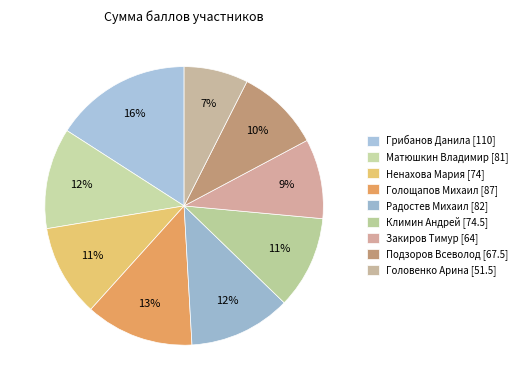

What is the smallest slice in the pie chart?

Головенко Арина